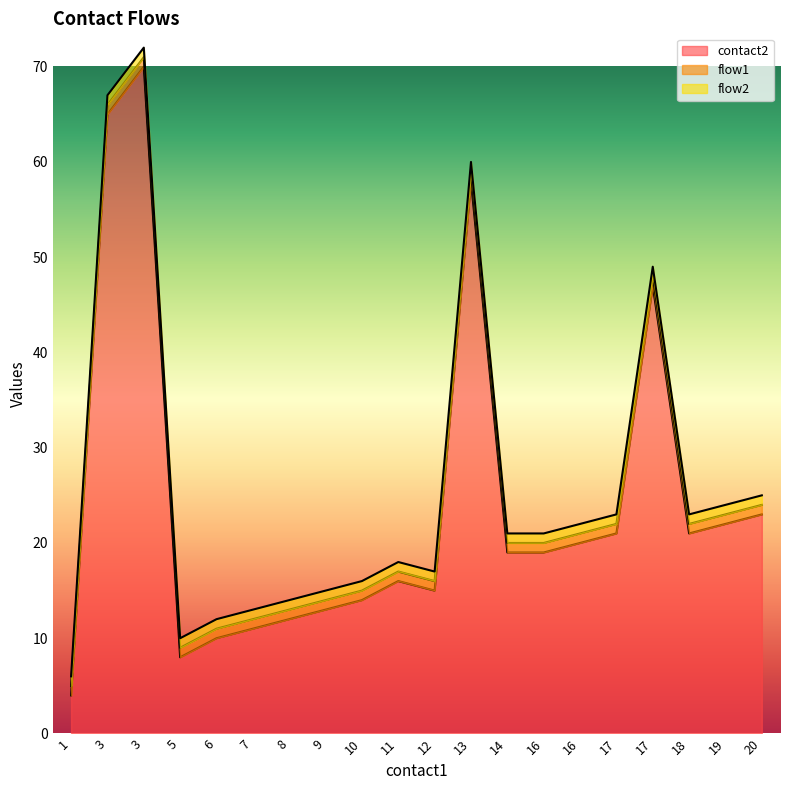

True or false: contact2 has a value of 74 at 17.

False